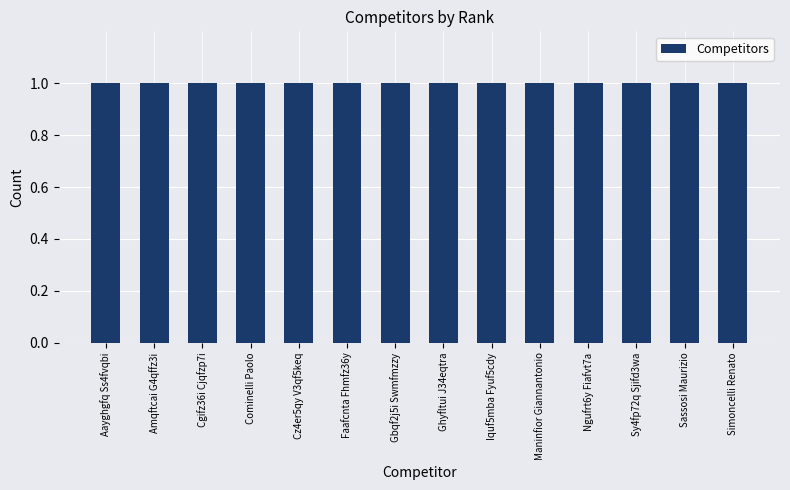

Rank the categories by value from highest to lowest.

Simoncelli Renato, Sassosi Maurizio, Sy4fp72q Sjifd3wa, Ngufrt6y Fiafvt7a, Maninfior Giannantonio, Iquf5mba Fyuf5cdy, Ghyfltui J34eqtra, Gbqf2j5i Swmfmzzy, Faafcnta Fhmfz36y, Cz4er5qy V3qf5keq, Cominelli Paolo, Cgifz36i Cjqfzp7i, Amqftcai G4qffz3i, Aayghgfq Ss4fvqbi